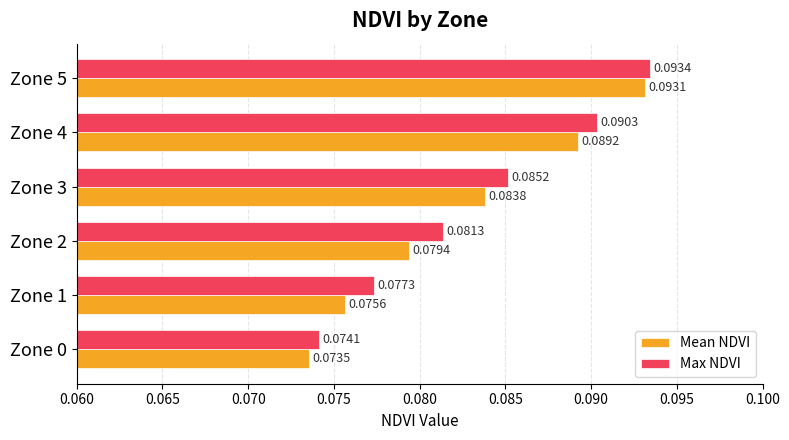

Which label corresponds to the smallest value in the chart?

Zone 0